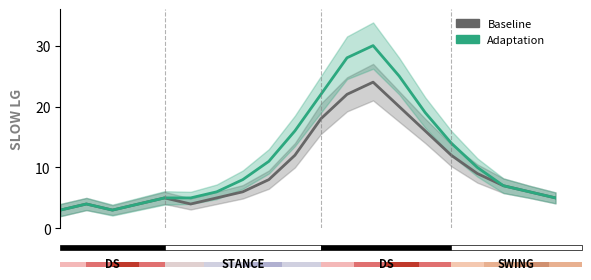

What is the minimum value shown in the chart?

3